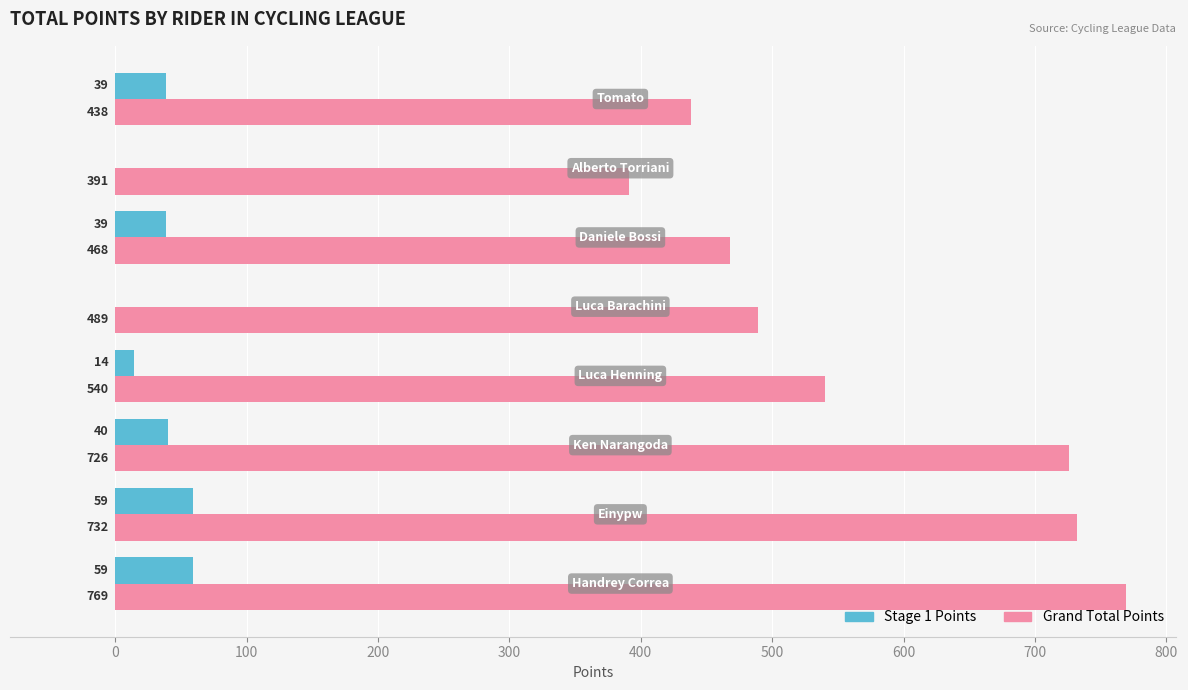

Which series has the largest total across all categories?

Grand Total Points